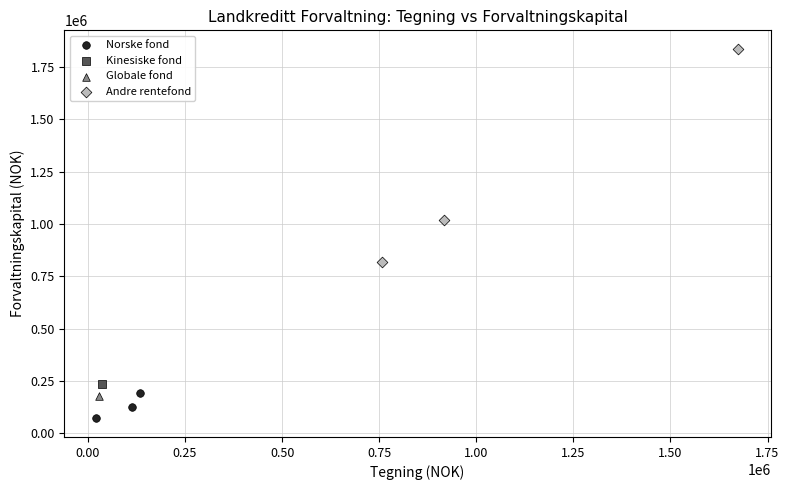

What are all the series names shown in the legend?

Norske fond, Kinesiske fond, Globale fond, Andre rentefond